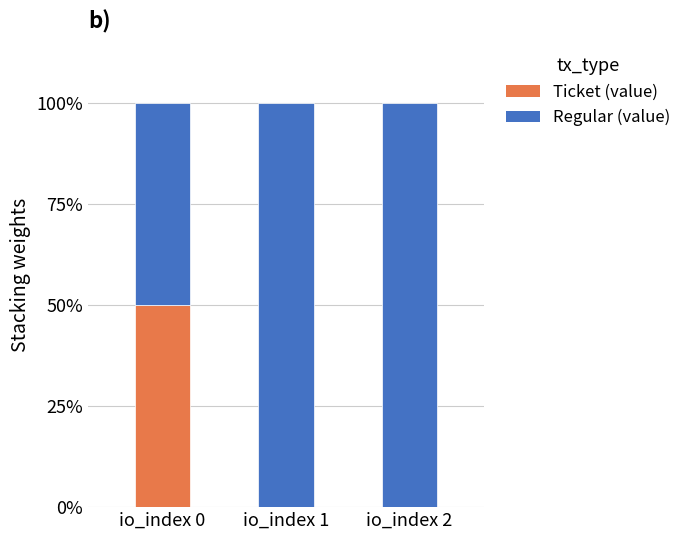

Does the chart contain stacked bars?

Yes